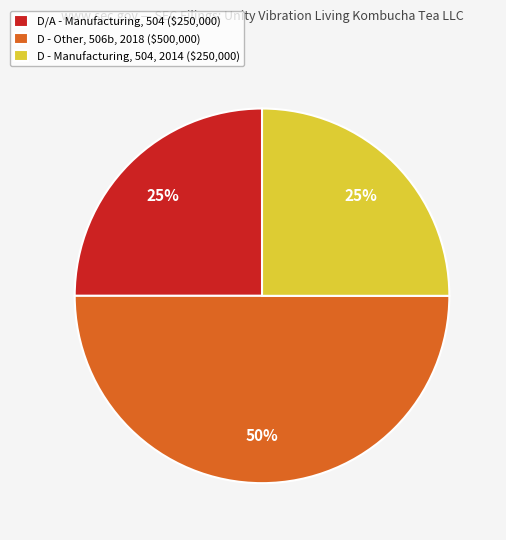

What is the largest slice in the pie chart?

D - Other, 506b, 2018 ($500,000)